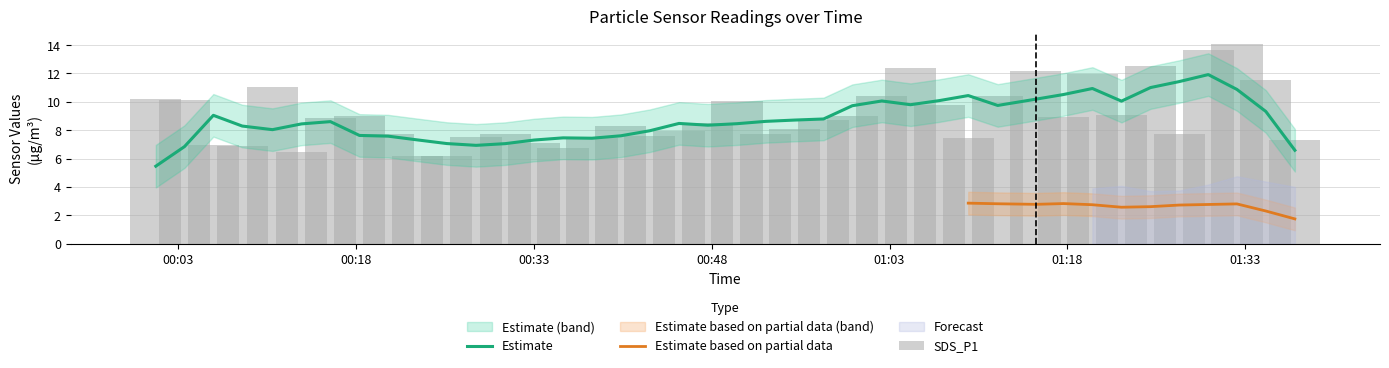

The value at 2021/12/31 00:25:41 is 10.3. True or false?

False